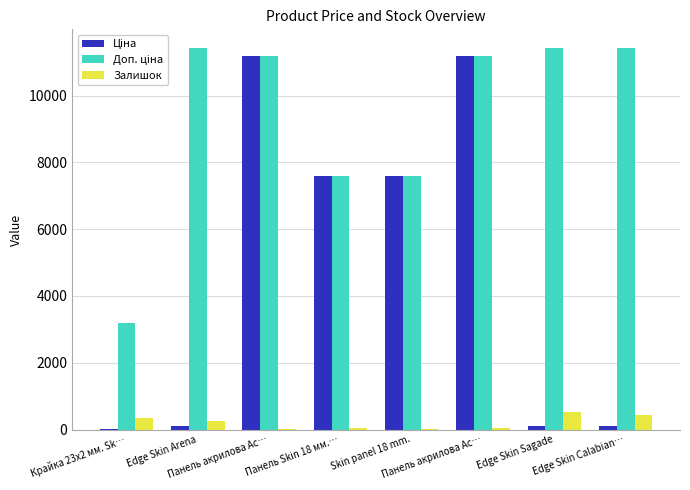

How many categories are shown in the chart?

8